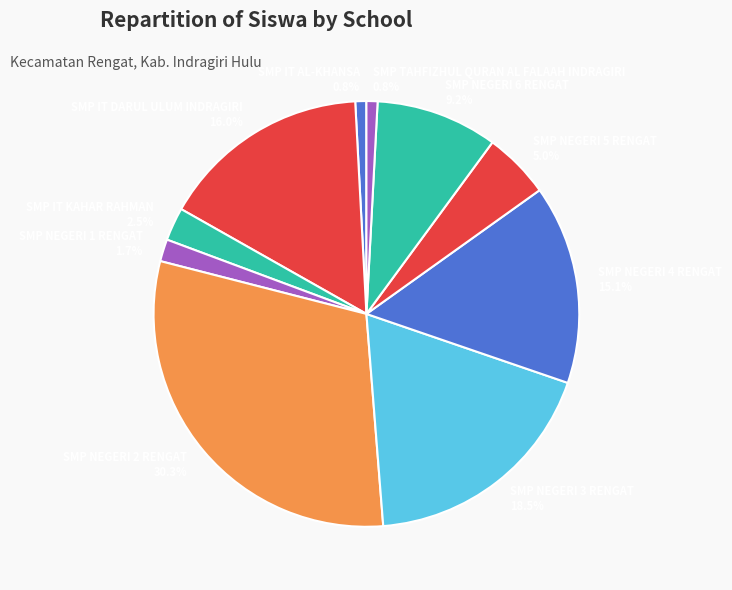

Count the number of slices in the pie.

10